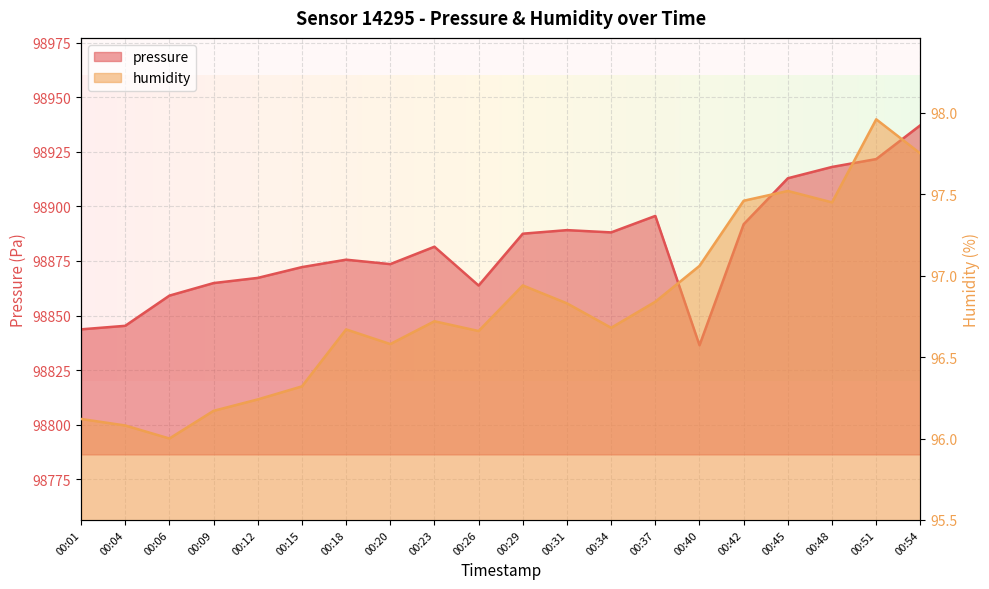

What is the total value across all series at 00:09?

98961.1